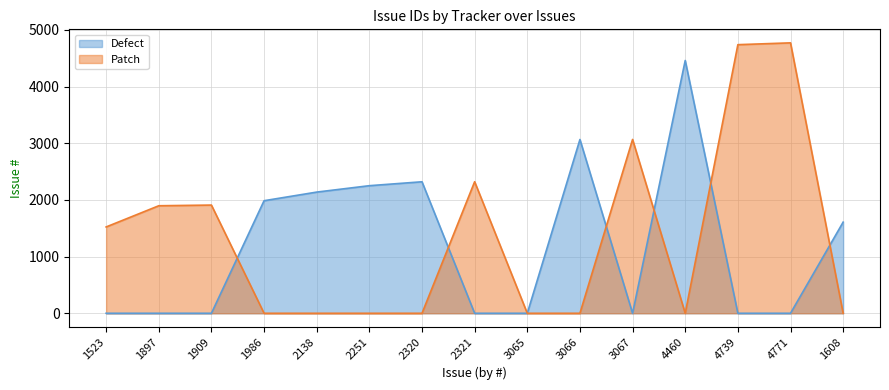

What is the average value of the Patch series?

1348